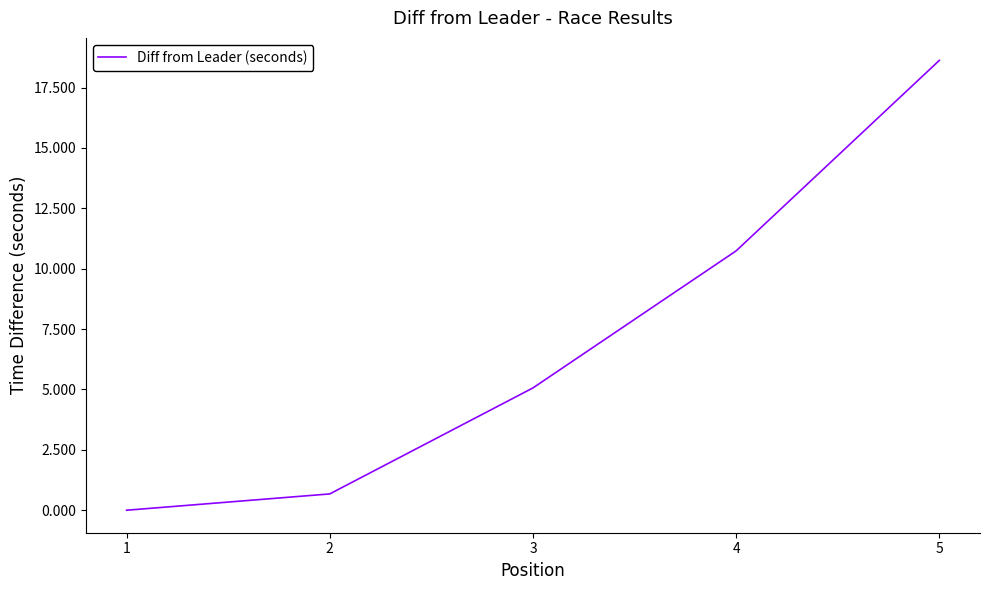

Does the chart display data point markers on the line(s)?

No